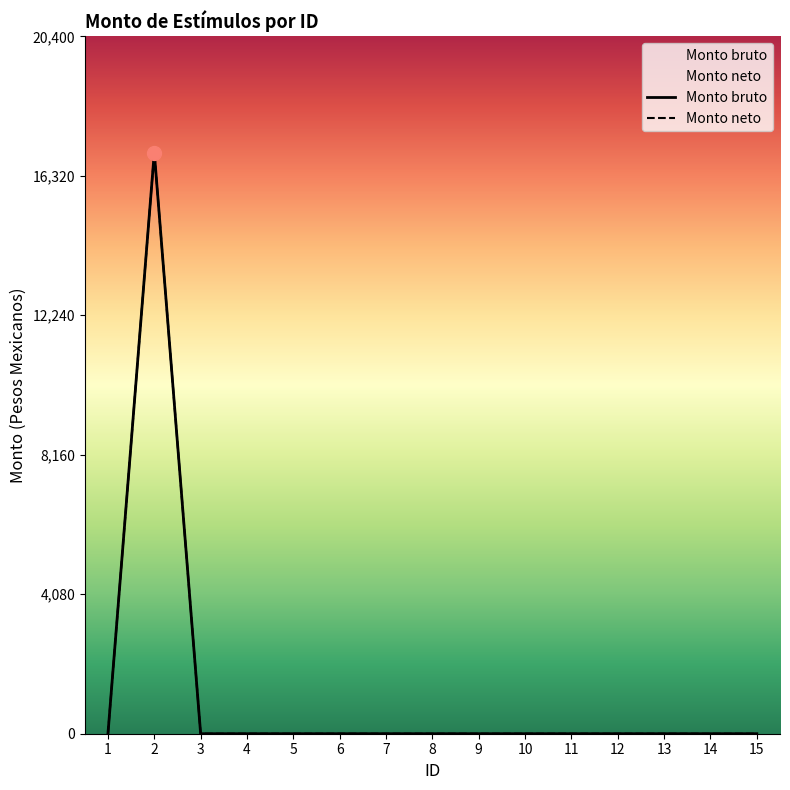

Does the chart have visible grid lines?

No